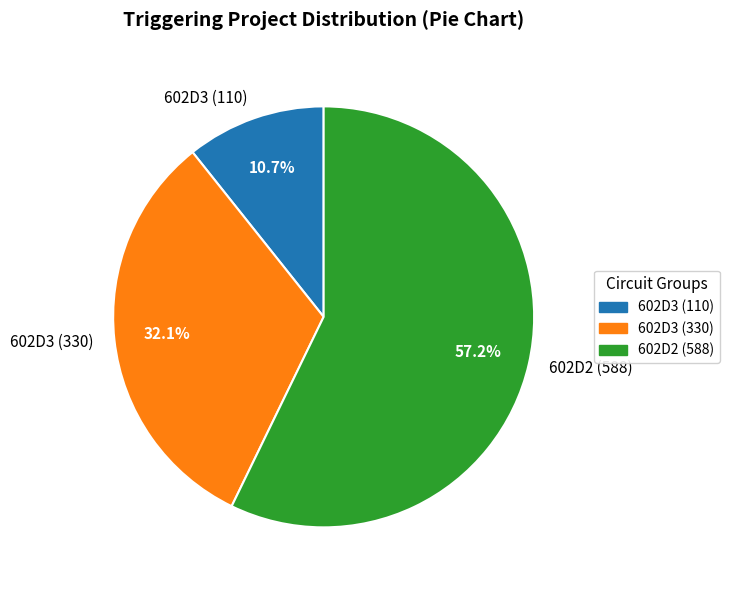

Which has a higher value, 602D2 (588) or 602D3 (330)?

602D2 (588)